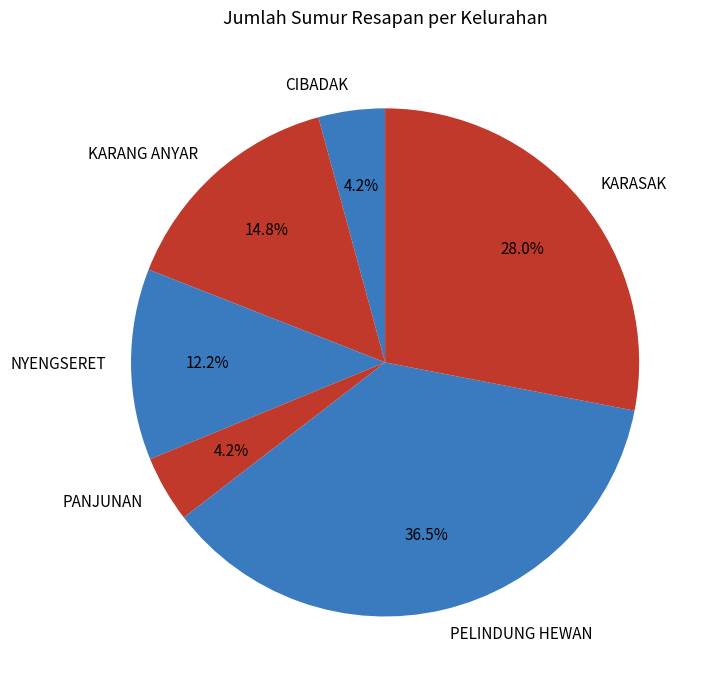

What is the total percentage of NYENGSERET and PELINDUNG HEWAN?

48.7%